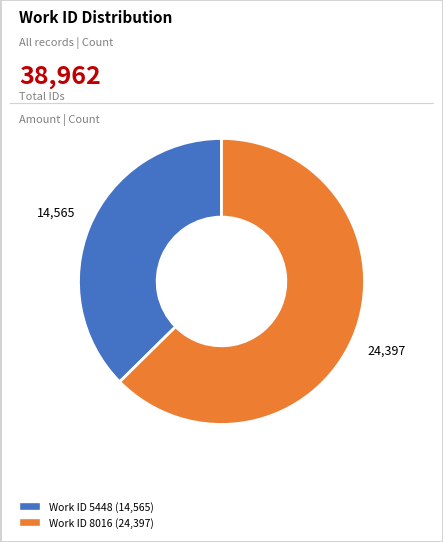

Rank the categories by value from highest to lowest.

Work ID 8016 (24,397), Work ID 5448 (14,565)